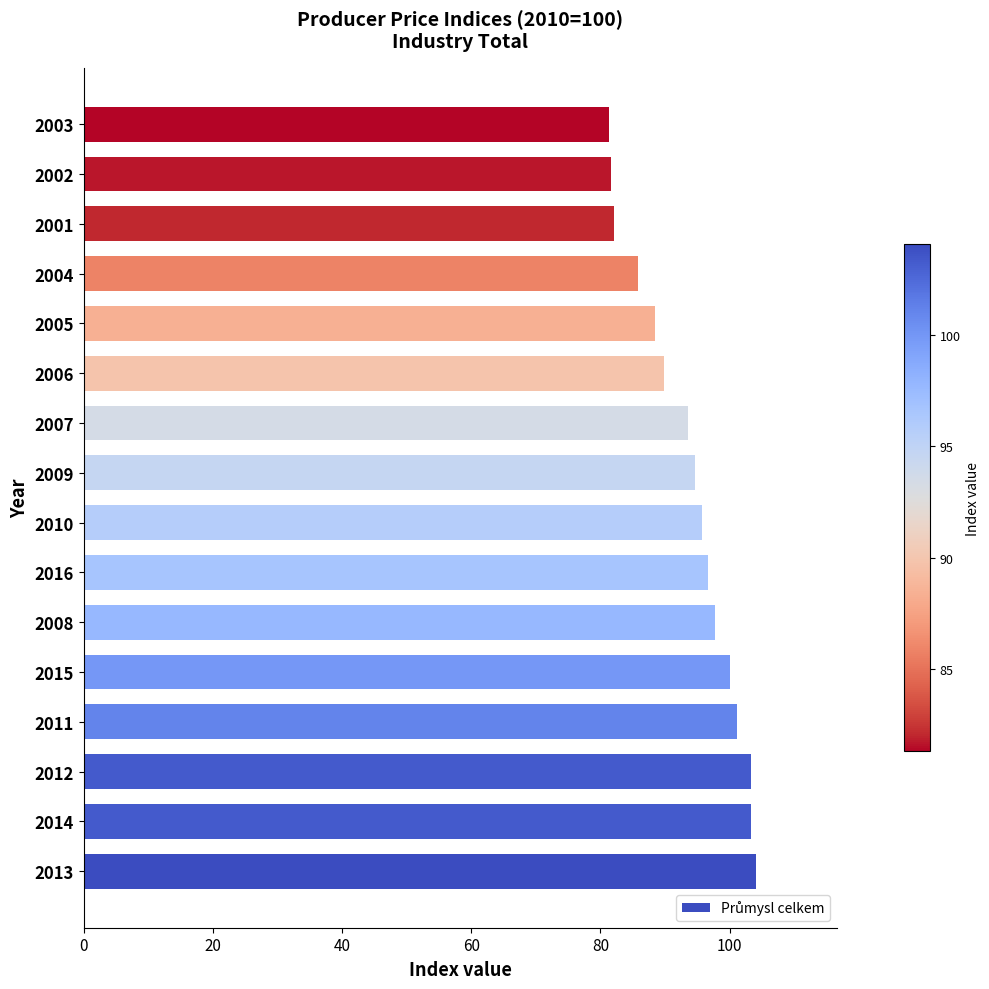

What is the greatest value displayed?

104.1